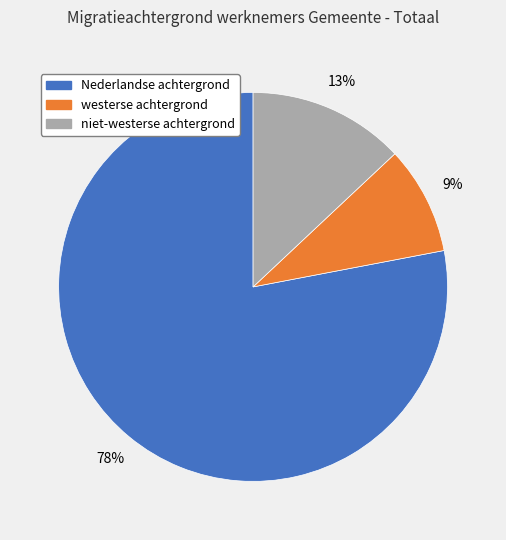

Is the sum of niet-westerse achtergrond and westerse achtergrond greater than half?

No